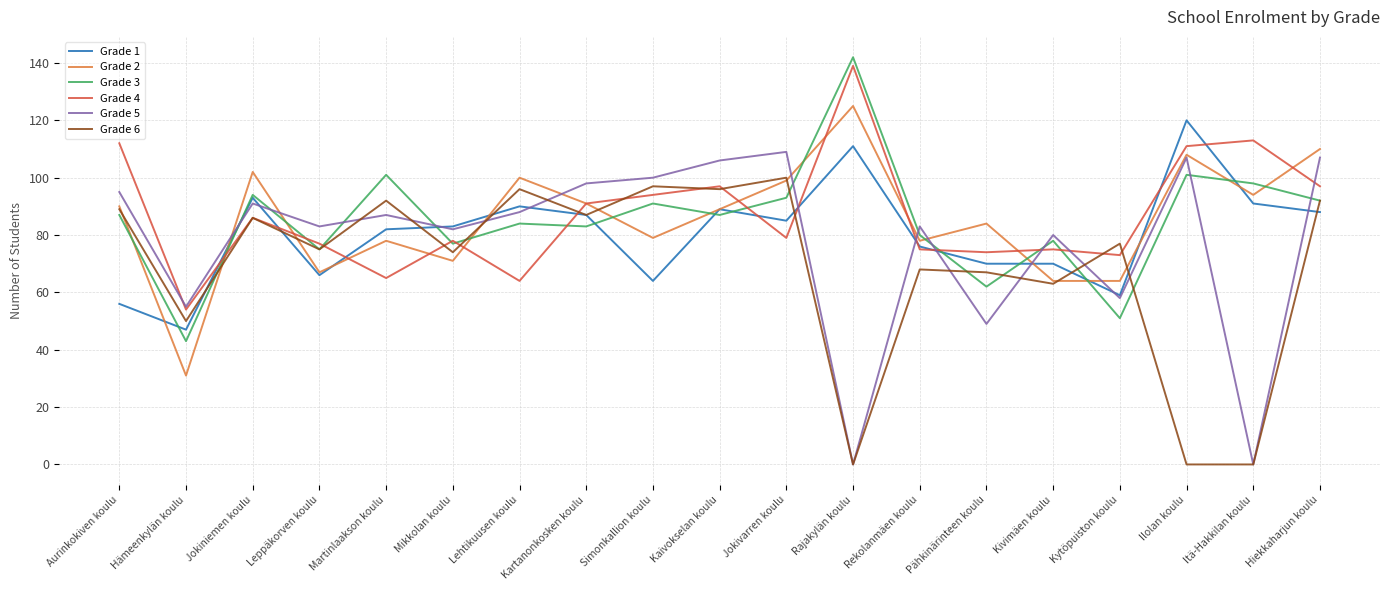

Reading right to left, what are all the values shown in this chart?

Grade 1: Hiekkaharjun koulu=88	Itä-Hakkilan koulu=91	Ilolan koulu=120	Kytöpuiston koulu=59	Kivimäen koulu=70	Pähkinärinteen koulu=70	Rekolanmäen koulu=76	Rajakylän koulu=111	Jokivarren koulu=85	Kaivokselan koulu=89	Simonkallion koulu=64	Kartanonkosken koulu=87	Lehtikuusen koulu=90	Mikkolan koulu=83	Martinlaakson koulu=82	Leppäkorven koulu=66	Jokiniemen koulu=93	Hämeenkylän koulu=47	Aurinkokiven koulu=56
Grade 2: Hiekkaharjun koulu=110	Itä-Hakkilan koulu=94	Ilolan koulu=108	Kytöpuiston koulu=64	Kivimäen koulu=64	Pähkinärinteen koulu=84	Rekolanmäen koulu=78	Rajakylän koulu=125	Jokivarren koulu=99	Kaivokselan koulu=89	Simonkallion koulu=79	Kartanonkosken koulu=91	Lehtikuusen koulu=100	Mikkolan koulu=71	Martinlaakson koulu=78	Leppäkorven koulu=67	Jokiniemen koulu=102	Hämeenkylän koulu=31	Aurinkokiven koulu=90
Grade 3: Hiekkaharjun koulu=92	Itä-Hakkilan koulu=98	Ilolan koulu=101	Kytöpuiston koulu=51	Kivimäen koulu=78	Pähkinärinteen koulu=62	Rekolanmäen koulu=80	Rajakylän koulu=142	Jokivarren koulu=93	Kaivokselan koulu=87	Simonkallion koulu=91	Kartanonkosken koulu=83	Lehtikuusen koulu=84	Mikkolan koulu=77	Martinlaakson koulu=101	Leppäkorven koulu=75	Jokiniemen koulu=94	Hämeenkylän koulu=43	Aurinkokiven koulu=87
Grade 4: Hiekkaharjun koulu=97	Itä-Hakkilan koulu=113	Ilolan koulu=111	Kytöpuiston koulu=73	Kivimäen koulu=75	Pähkinärinteen koulu=74	Rekolanmäen koulu=75	Rajakylän koulu=139	Jokivarren koulu=79	Kaivokselan koulu=97	Simonkallion koulu=94	Kartanonkosken koulu=91	Lehtikuusen koulu=64	Mikkolan koulu=78	Martinlaakson koulu=65	Leppäkorven koulu=77	Jokiniemen koulu=86	Hämeenkylän koulu=54	Aurinkokiven koulu=112
Grade 5: Hiekkaharjun koulu=107	Itä-Hakkilan koulu=0	Ilolan koulu=107	Kytöpuiston koulu=58	Kivimäen koulu=80	Pähkinärinteen koulu=49	Rekolanmäen koulu=83	Rajakylän koulu=0	Jokivarren koulu=109	Kaivokselan koulu=106	Simonkallion koulu=100	Kartanonkosken koulu=98	Lehtikuusen koulu=88	Mikkolan koulu=82	Martinlaakson koulu=87	Leppäkorven koulu=83	Jokiniemen koulu=91	Hämeenkylän koulu=55	Aurinkokiven koulu=95
Grade 6: Hiekkaharjun koulu=92	Itä-Hakkilan koulu=0	Ilolan koulu=0	Kytöpuiston koulu=77	Kivimäen koulu=63	Pähkinärinteen koulu=67	Rekolanmäen koulu=68	Rajakylän koulu=0	Jokivarren koulu=100	Kaivokselan koulu=96	Simonkallion koulu=97	Kartanonkosken koulu=87	Lehtikuusen koulu=96	Mikkolan koulu=74	Martinlaakson koulu=92	Leppäkorven koulu=75	Jokiniemen koulu=86	Hämeenkylän koulu=50	Aurinkokiven koulu=89